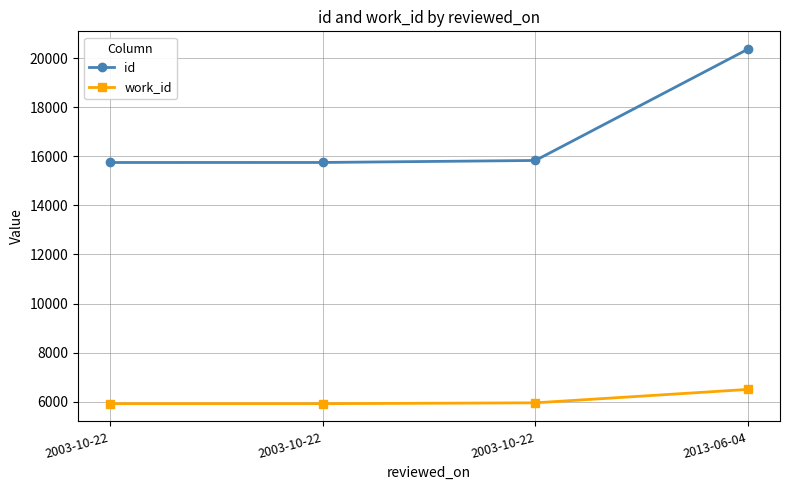

The id series shows 20366 at 2013-06-04. True or false?

True